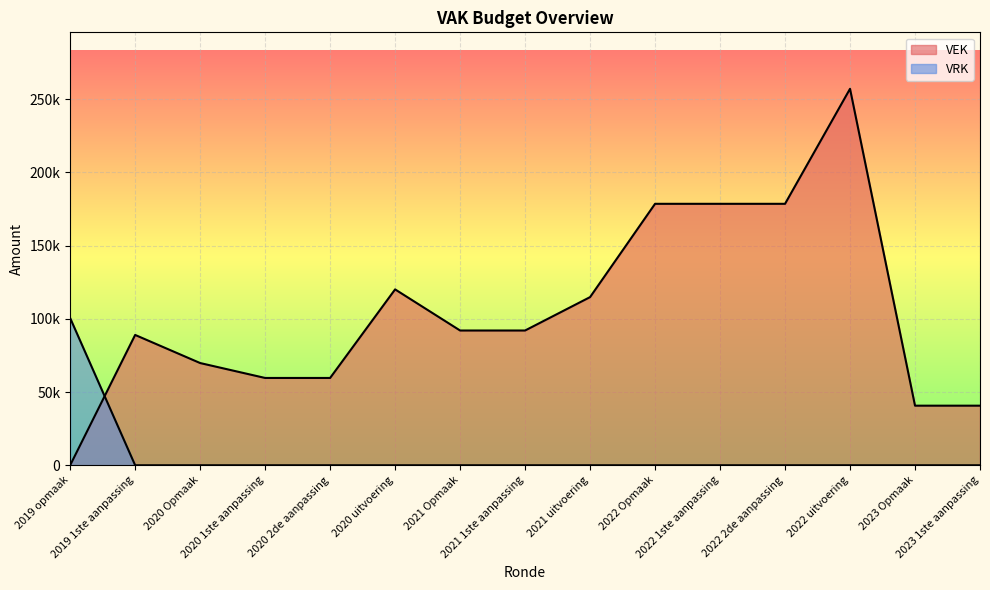

Reading left to right, list all the values displayed in this chart.

VEK: 2019 opmaak=0	2019 1ste aanpassing=88970	2020 Opmaak=69786	2020 1ste aanpassing=59601	2020 2de aanpassing=59601	2020 uitvoering=120074	2021 Opmaak=92000	2021 1ste aanpassing=92000	2021 uitvoering=114804	2022 Opmaak=178500	2022 1ste aanpassing=178500	2022 2de aanpassing=178500	2022 uitvoering=257027	2023 Opmaak=40677	2023 1ste aanpassing=40677
VRK: 2019 opmaak=100488	2019 1ste aanpassing=0	2020 Opmaak=0	2020 1ste aanpassing=0	2020 2de aanpassing=0	2020 uitvoering=0	2021 Opmaak=0	2021 1ste aanpassing=0	2021 uitvoering=0	2022 Opmaak=0	2022 1ste aanpassing=0	2022 2de aanpassing=0	2022 uitvoering=0	2023 Opmaak=0	2023 1ste aanpassing=0